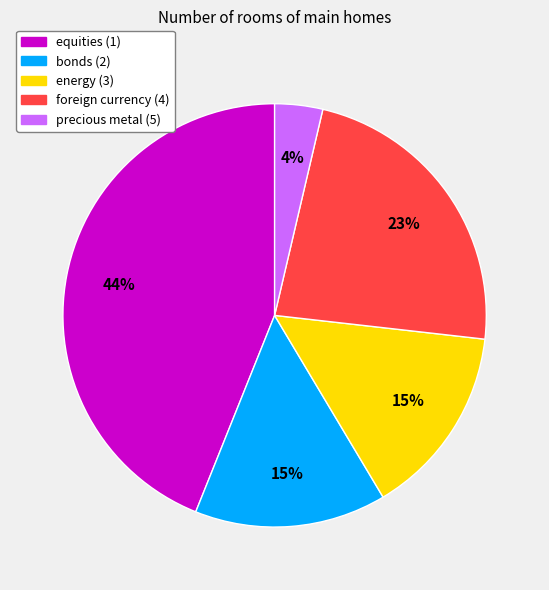

To the nearest percent, what percentage of the pie is foreign currency (4)?

23%